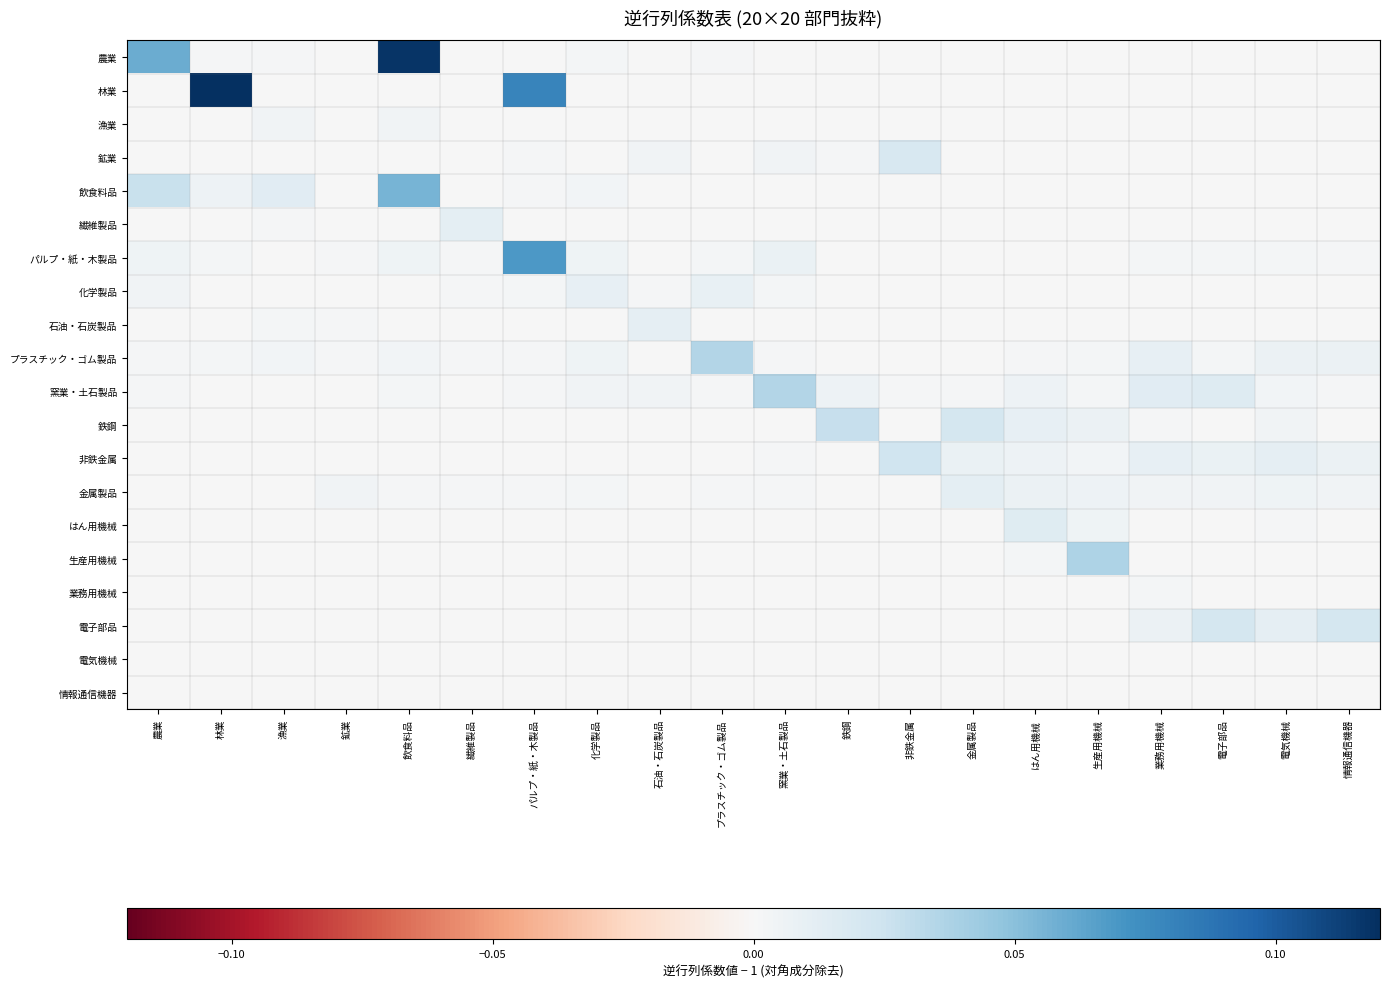

Which series has the largest range (max minus min)?

林業